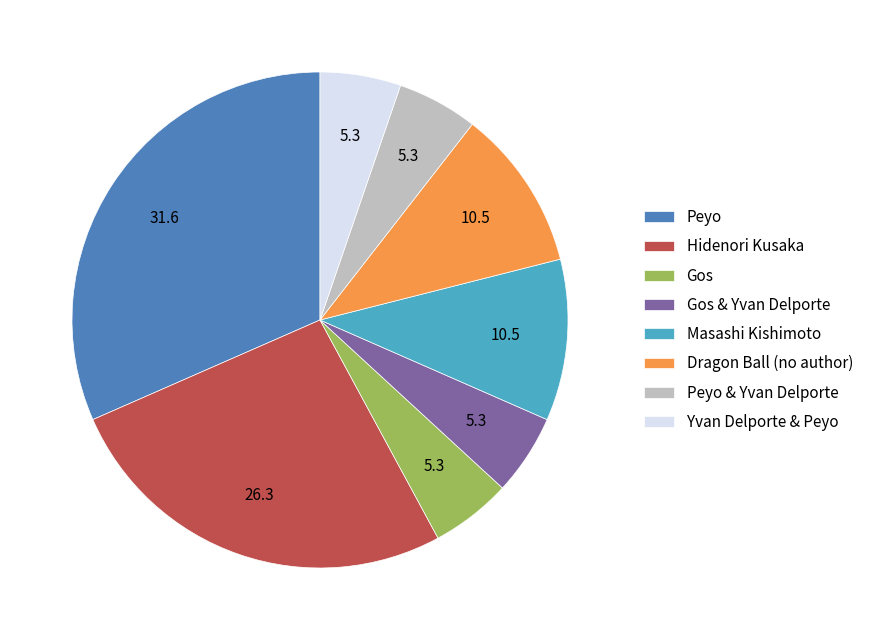

Does Yvan Delporte & Peyo represent more than half of the total?

No